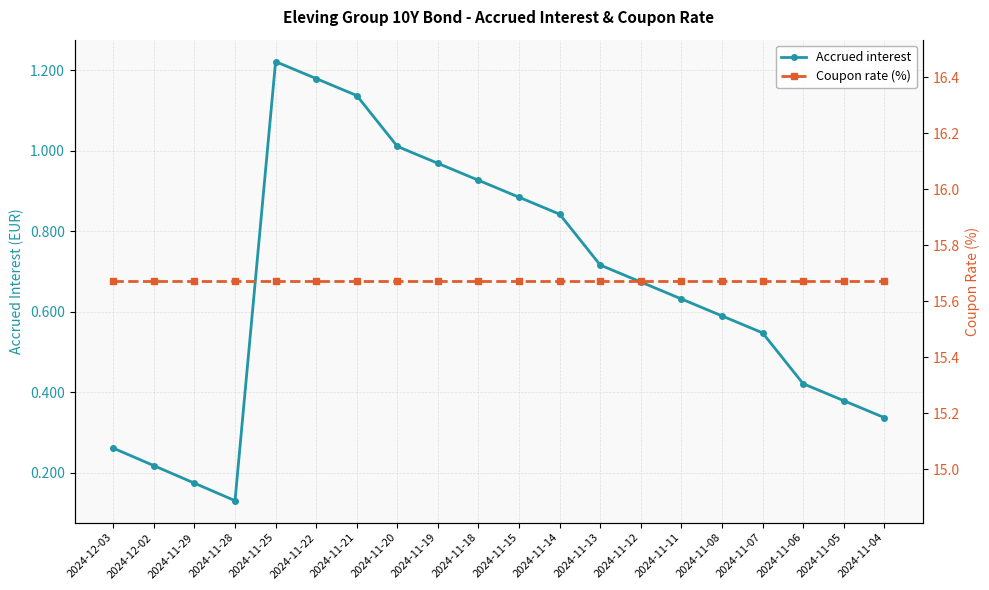

True or false: Coupon rate (%) and Accrued interest intersect in this chart.

False